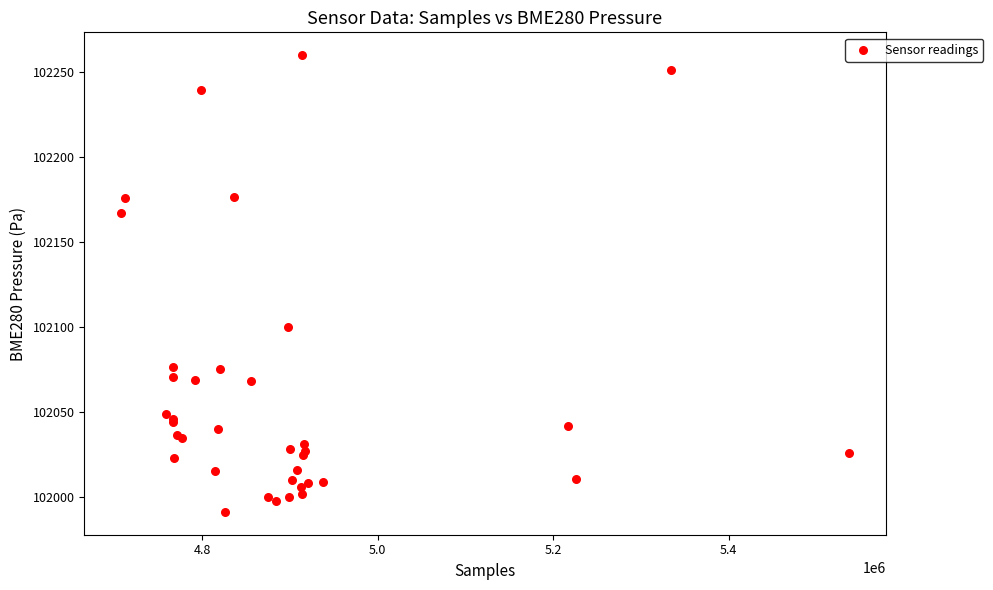

What Y value in the scatter plot is closest to 102125?

102100.3